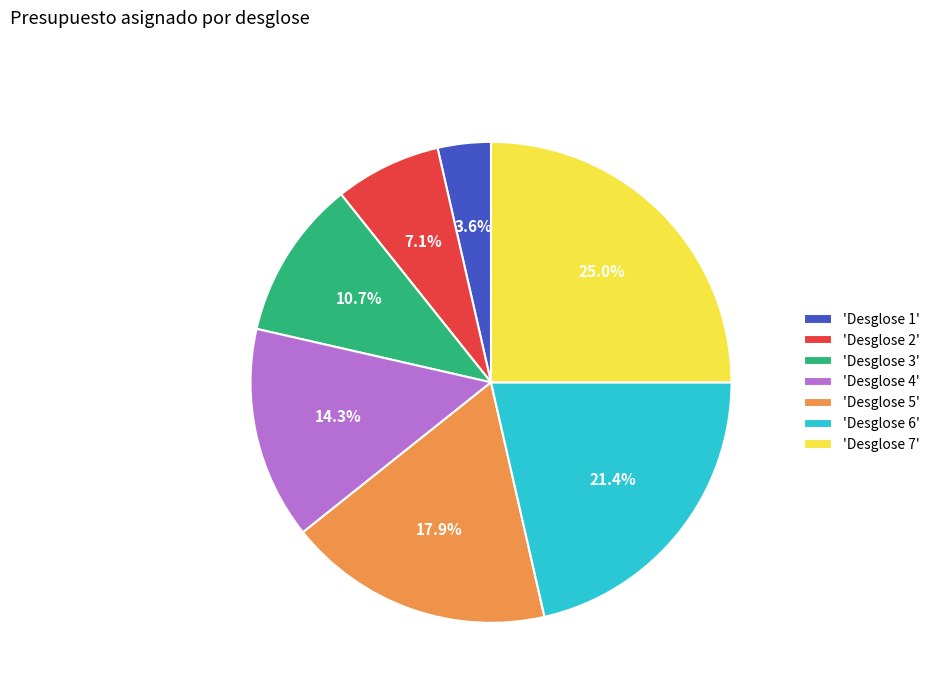

Which category has the smallest portion of the pie?

'Desglose 1'